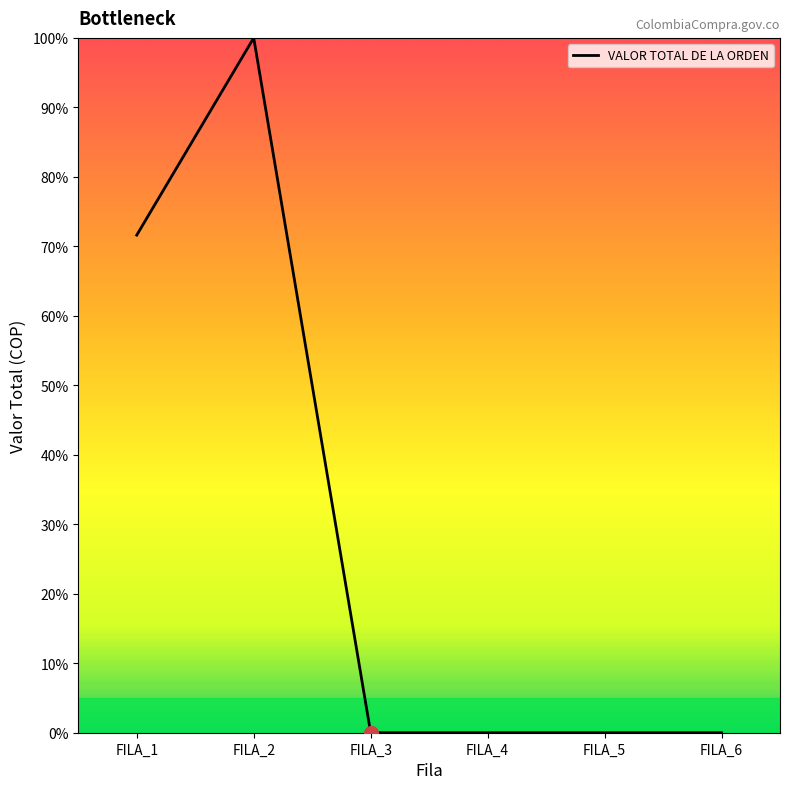

What is the sum of all values?

171.6